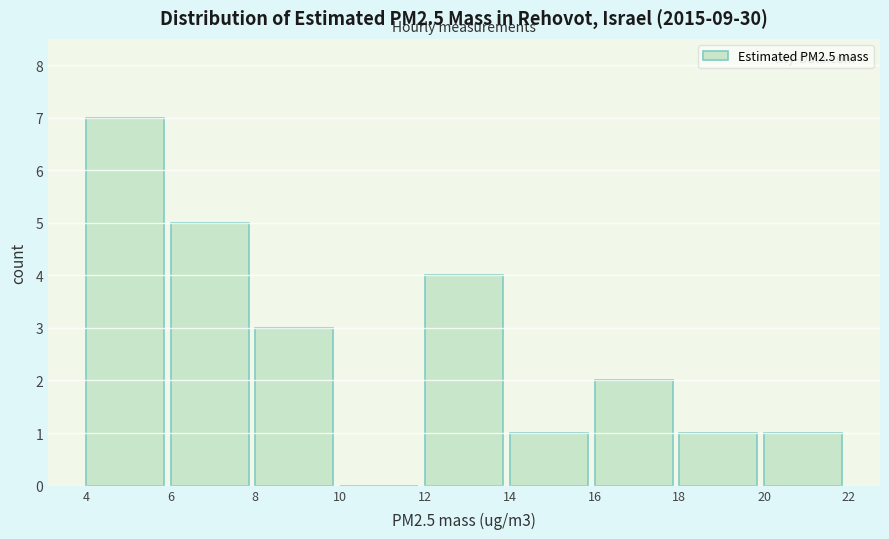

Over which range of the x-axis is the bar tallest?

4 to 6